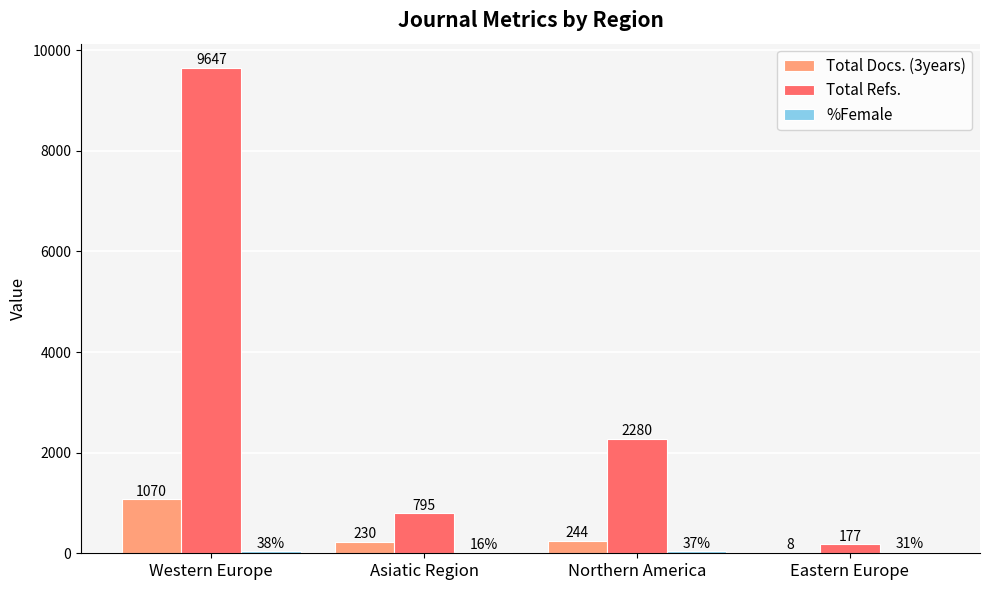

Which series has the largest total across all categories?

Total Refs.